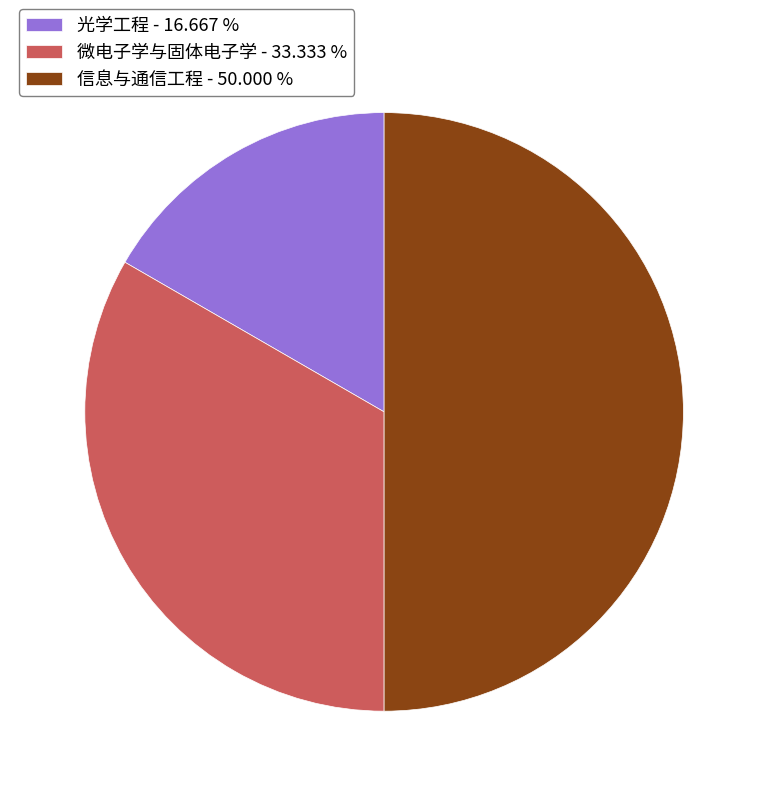

Which has a higher value, 信息与通信工程 - 50.000 % or 光学工程 - 16.667 %?

信息与通信工程 - 50.000 %